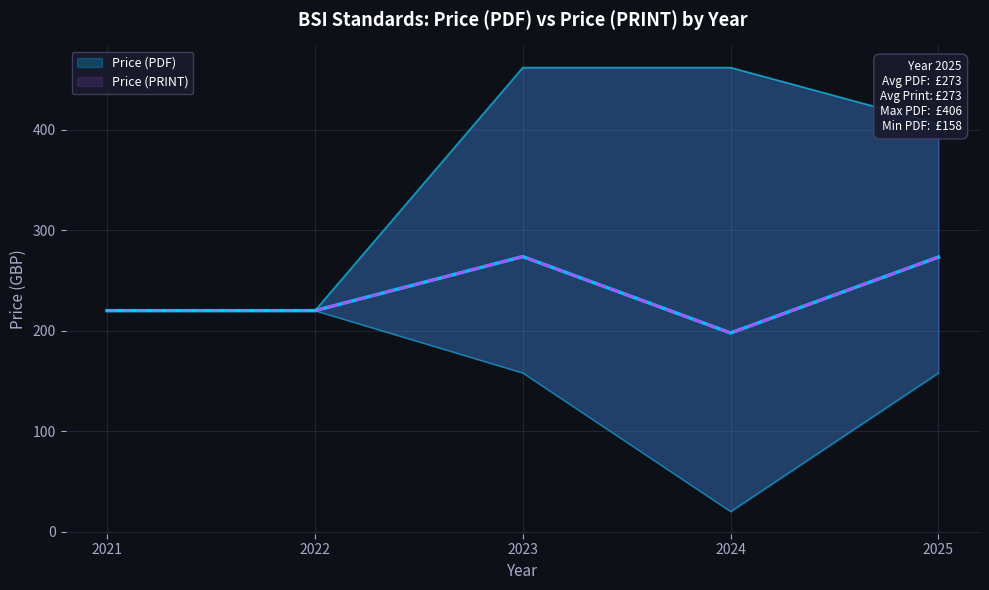

What is the ratio of the value at 2025 to the value at 2021?

1.8